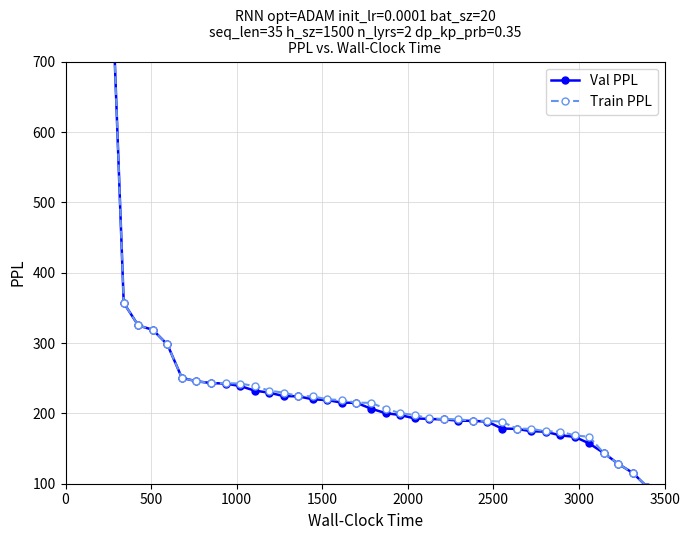

Count the number of data series in this chart.

2